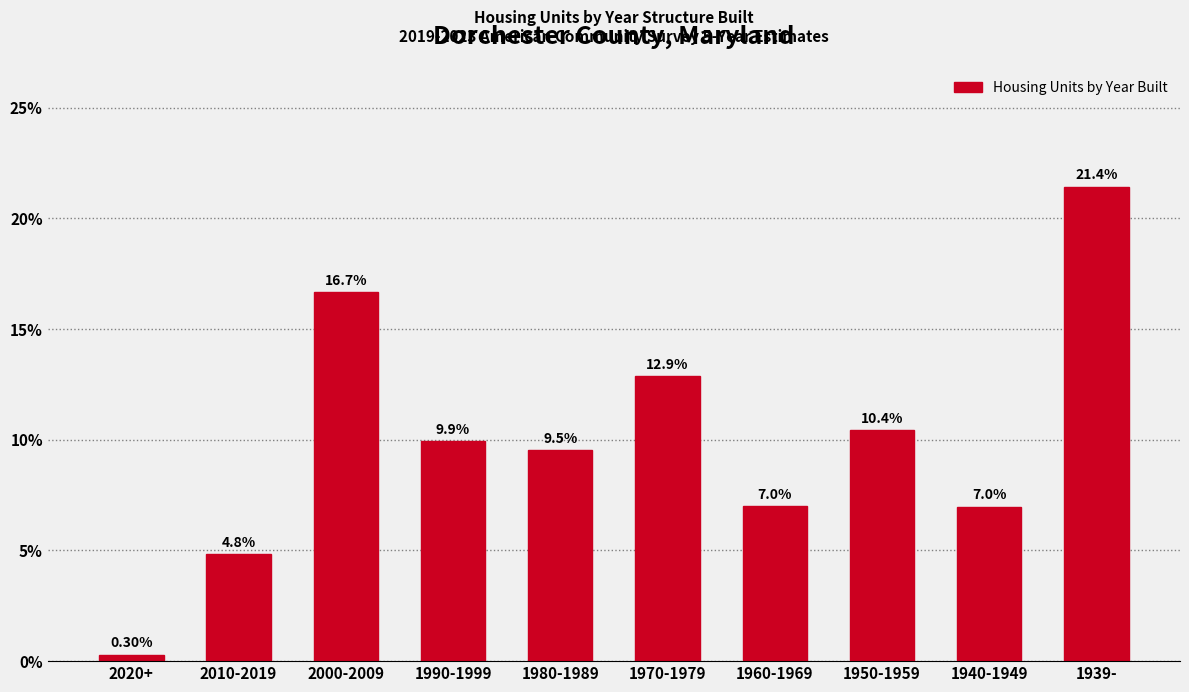

What is the change in value from 2020+ to 1940-1949?

+6.7